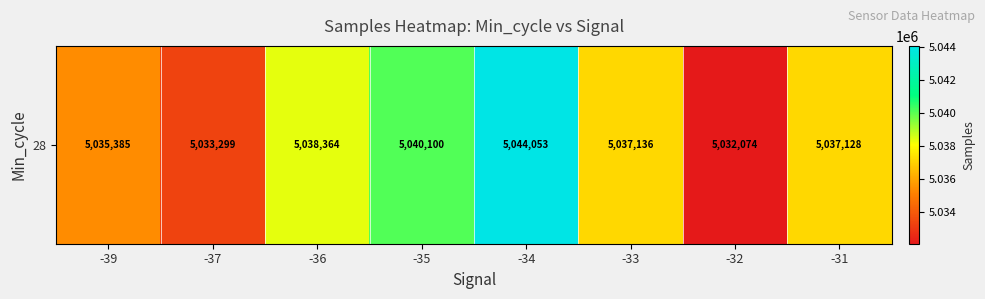

What is the change in value from -36 to -33?

-1228